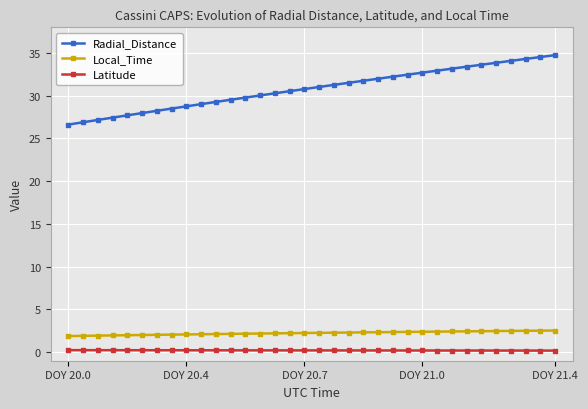

Which series has the largest range (max minus min)?

Radial_Distance